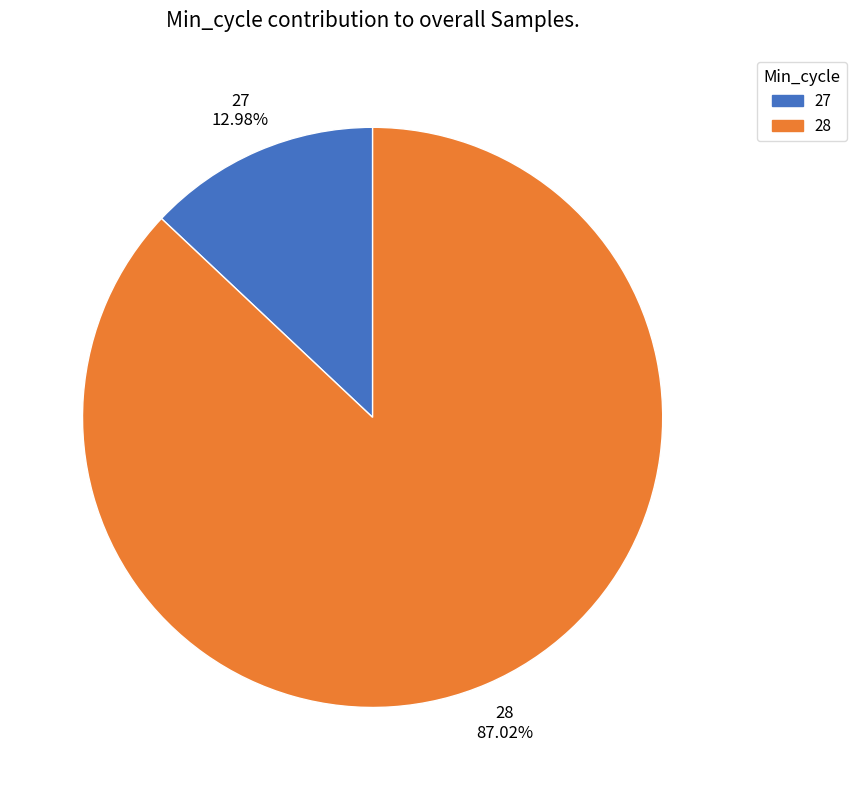

What is the ratio of the value at 28 to the value at 27?

6.7